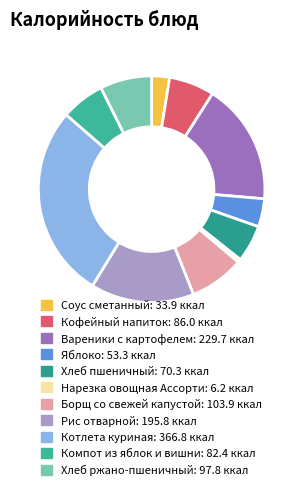

Count the number of slices in the pie.

11